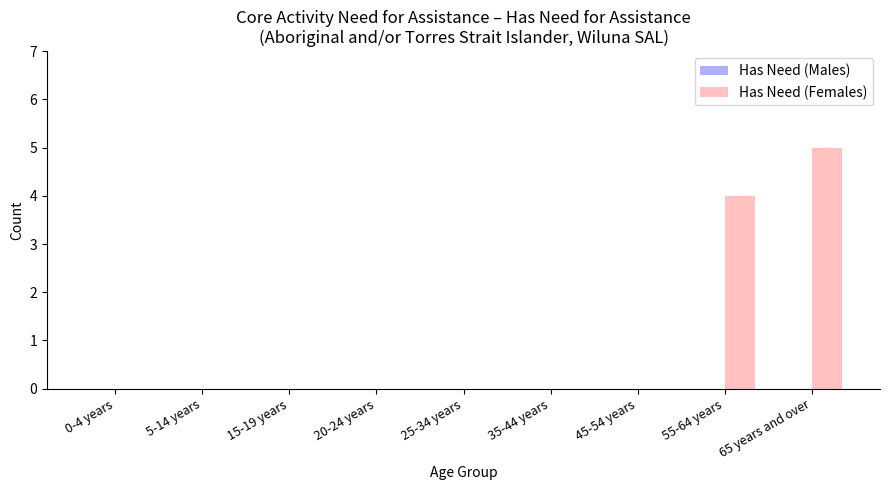

Are the bars horizontal?

No